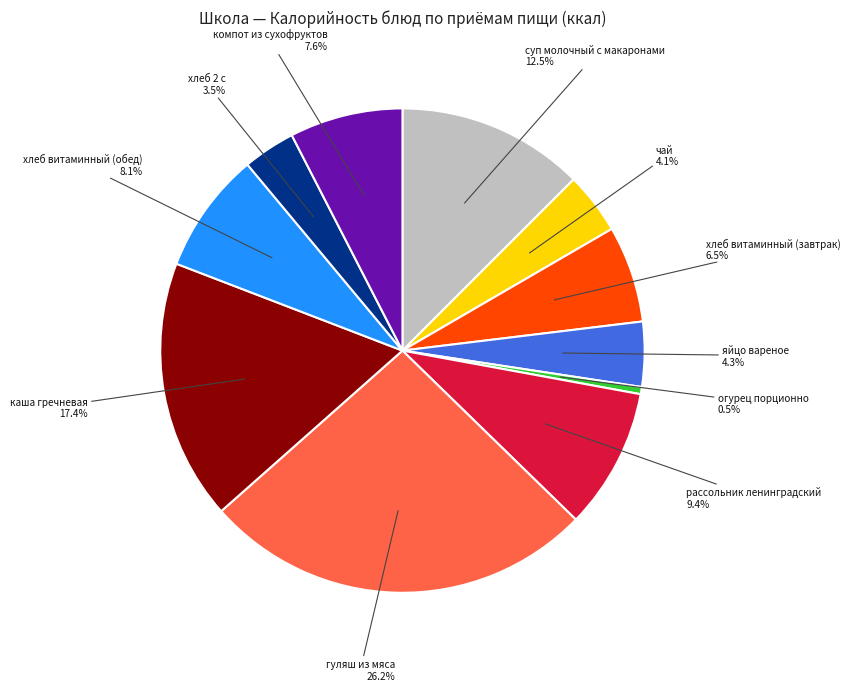

Is there a majority slice in this chart?

No